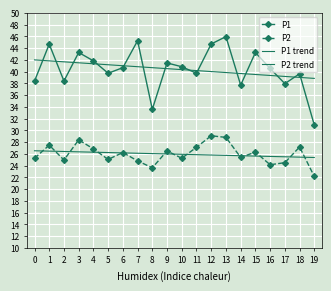

At which category does the chart reach its peak across all series?

13